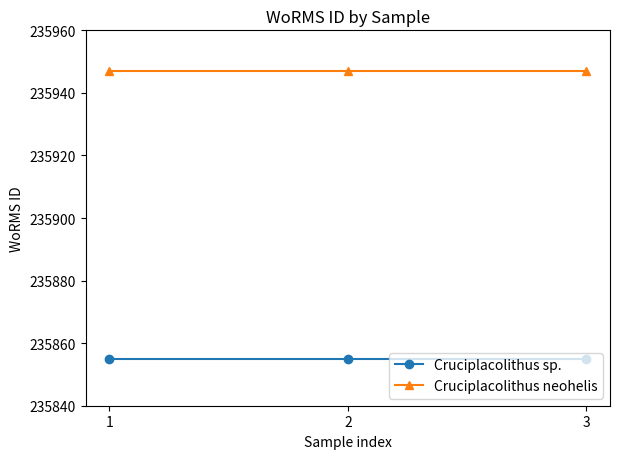

Reading right to left, list all the values displayed in this chart.

Cruciplacolithus sp.: 235855	235855	235855
Cruciplacolithus neohelis: 235947	235947	235947